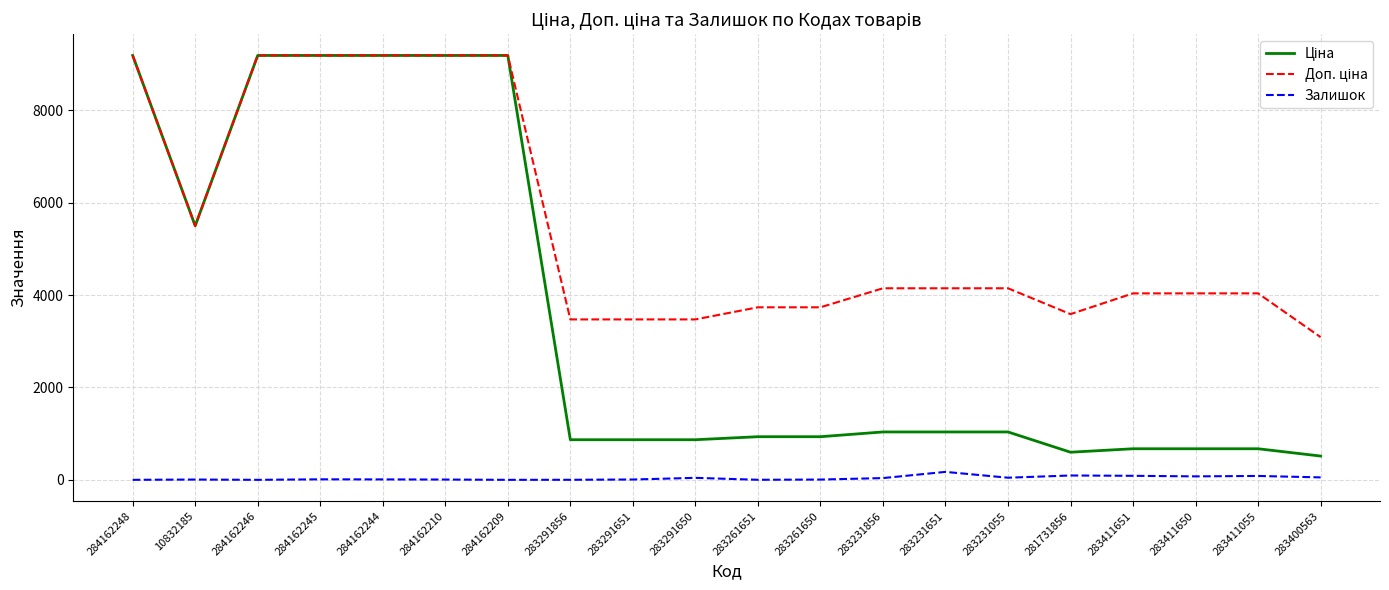

What is the greatest value displayed?

9185.1